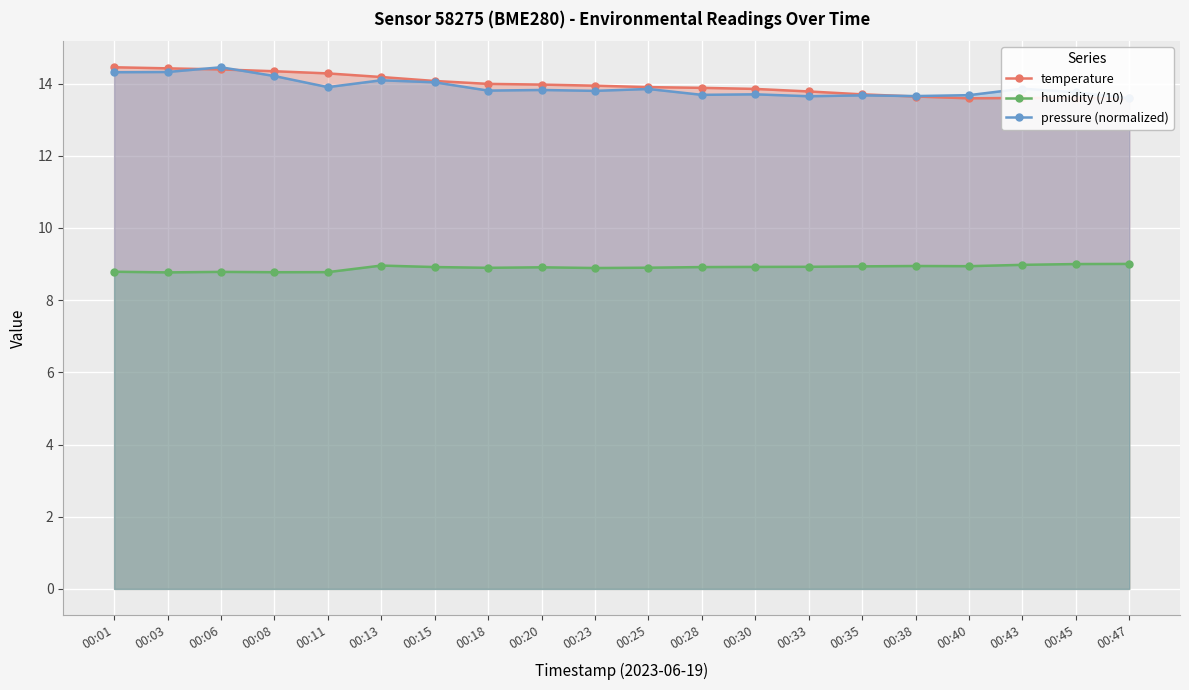

What is the difference between the maximum and minimum values in the pressure (normalized) series?

0.9